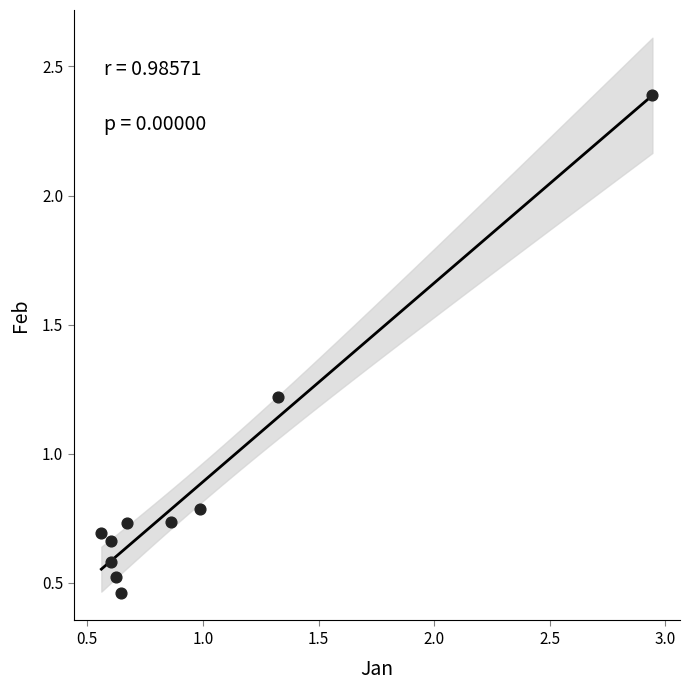

What is the range of X values (max minus min)?

2.4